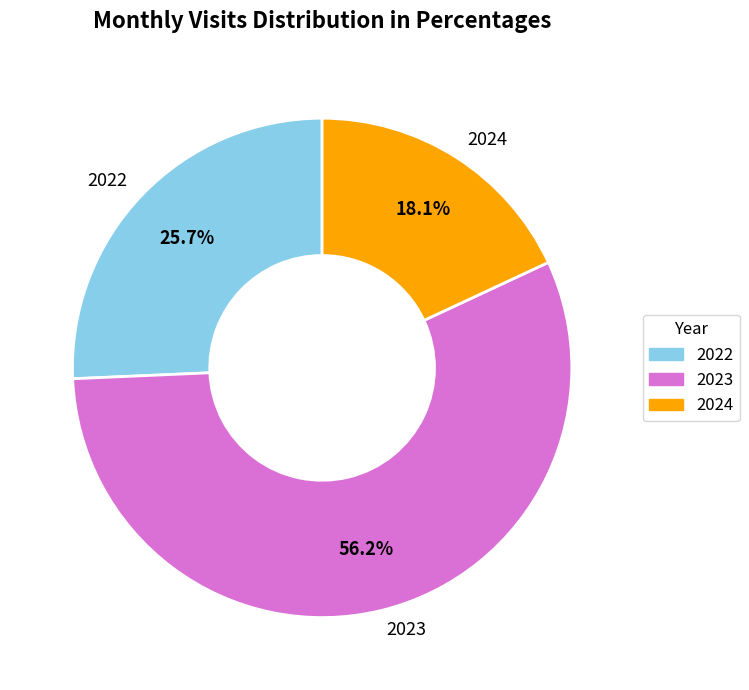

To the nearest percent, what is the difference between the largest and smallest slice percentages?

38%